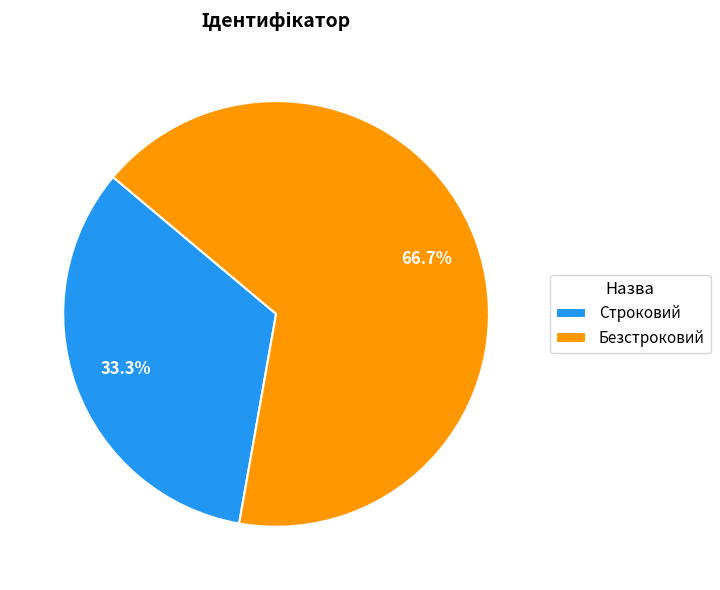

Which has a higher value, Безстроковий or Строковий?

Безстроковий